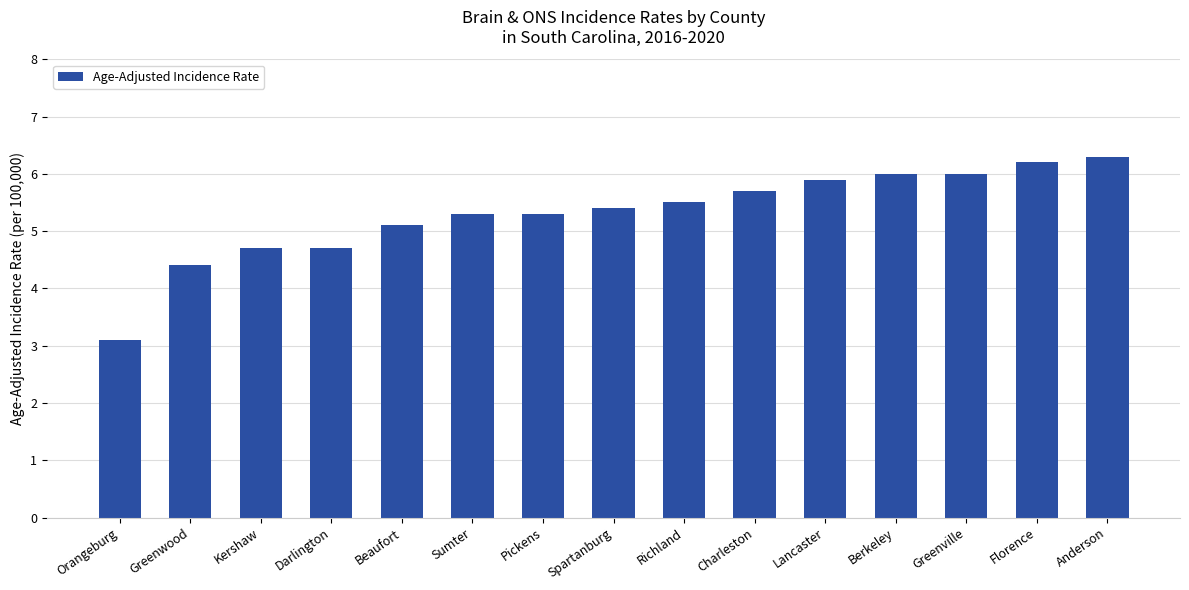

Where does the data first go above 5?

Beaufort